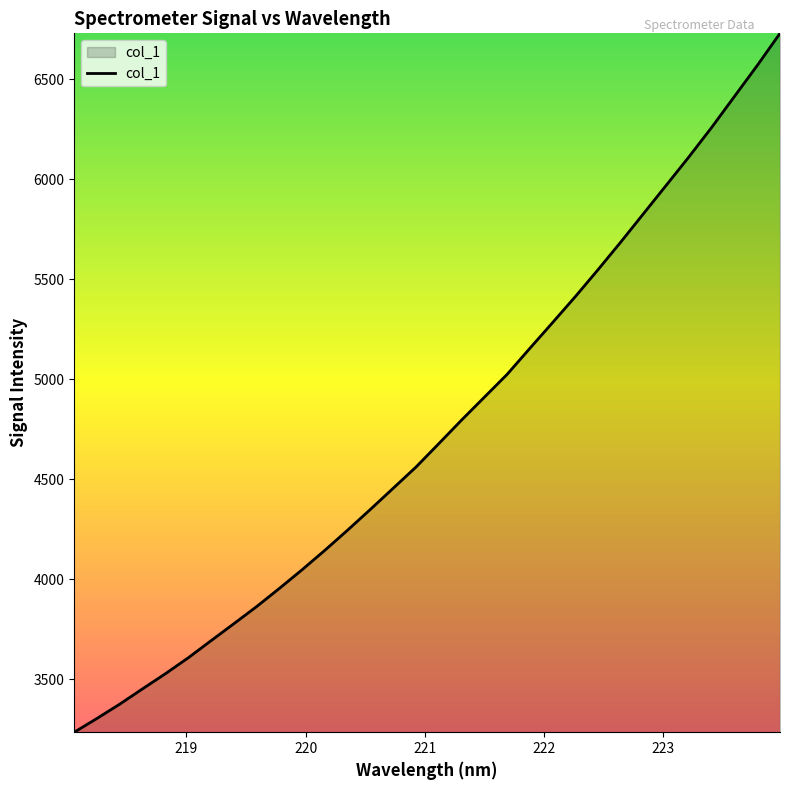

What is the difference between the maximum and minimum values?

3493.3